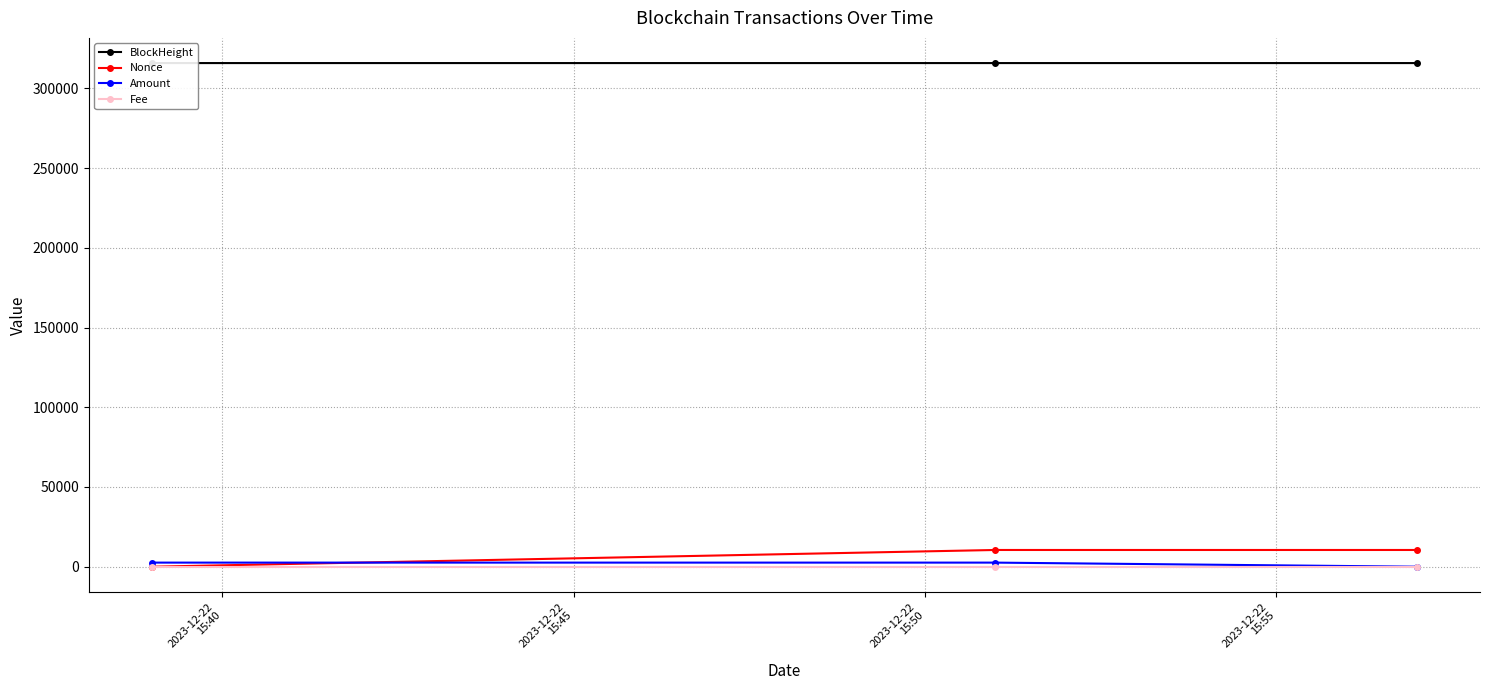

How many lines are shown in the chart?

4